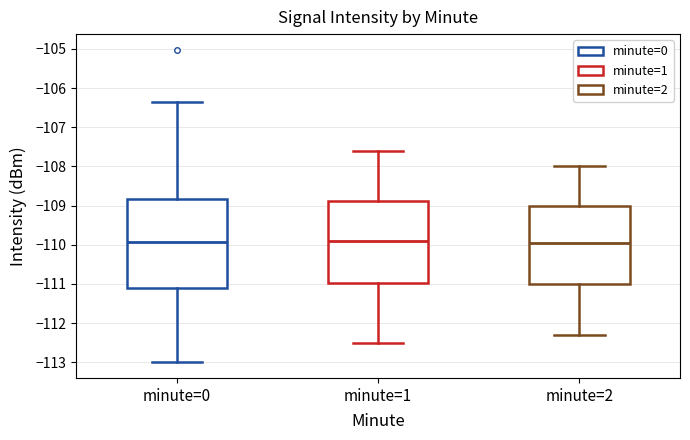

Reading left to right, read every box against the y-axis: the position of its median line, the range the box covers, and the ends of its whiskers. The values are not printed on the chart, so give them approximately, as read against the axis.

minute=0: median -109.9, box -111.1 to -108.8, whiskers -113.0 to -106.3
minute=1: median -109.9, box -111.0 to -108.9, whiskers -112.5 to -107.6
minute=2: median -109.9, box -111.0 to -109.0, whiskers -112.3 to -108.0